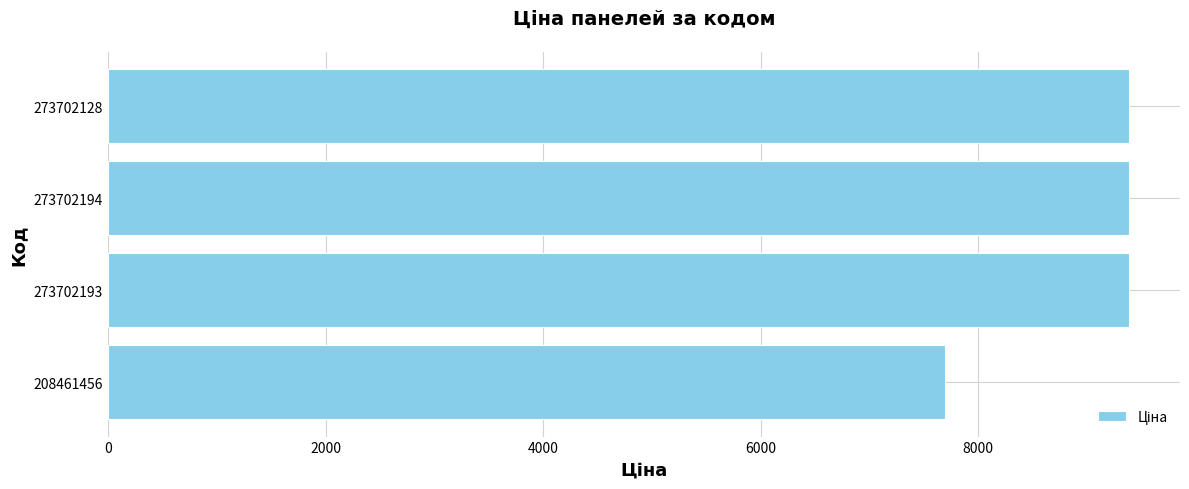

What is the maximum value shown in the chart?

9384.0